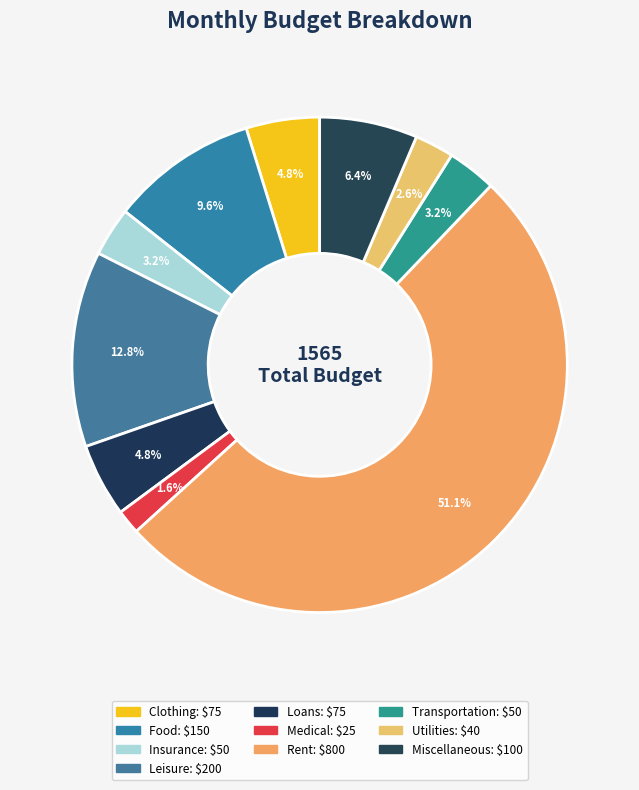

To the nearest percent, what is the combined percentage of Clothing and Miscellaneous?

11%